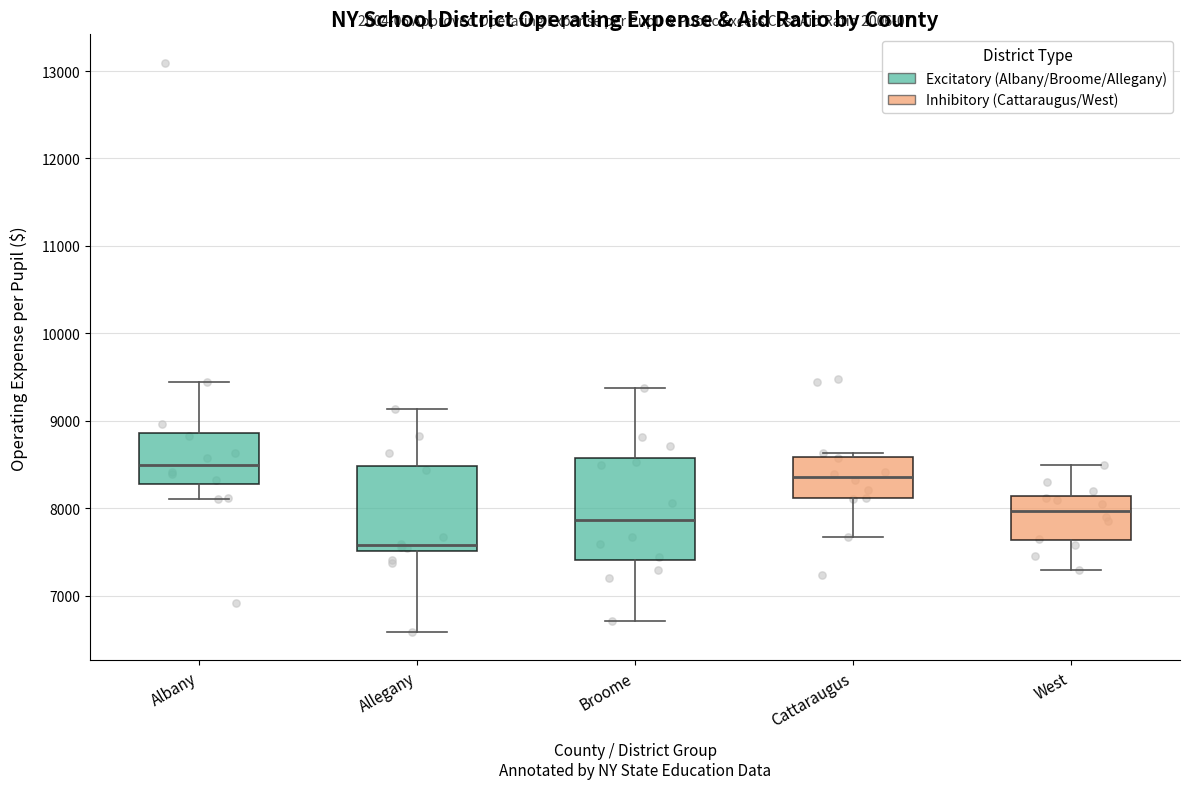

Which box is the tallest, from its lower edge to its upper edge?

Broome